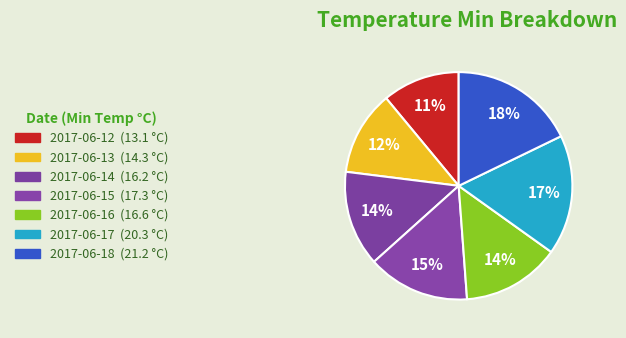

Rank the categories by value from highest to lowest.

2017-06-18, 2017-06-17, 2017-06-15, 2017-06-16, 2017-06-14, 2017-06-13, 2017-06-12